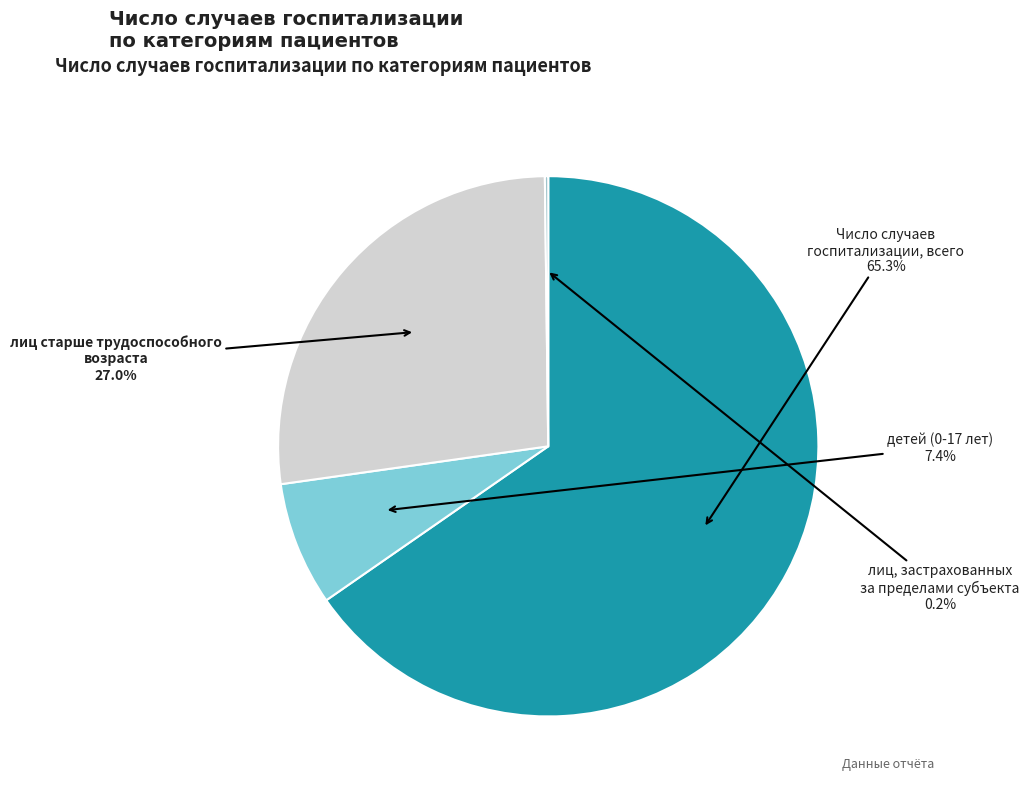

Which category accounts for the majority?

Число случаев
госпитализации, всего